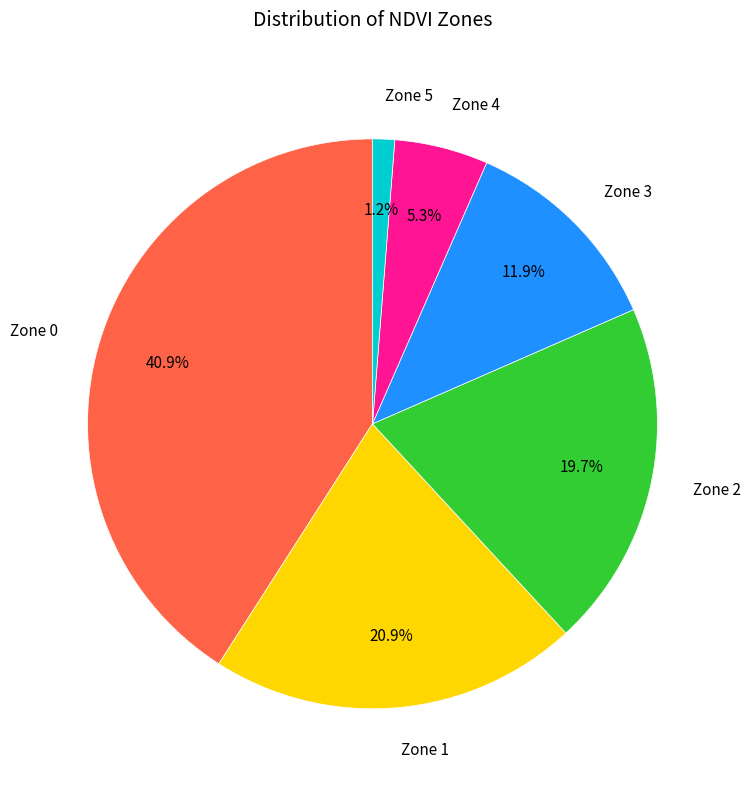

How many slices are in this pie chart?

6